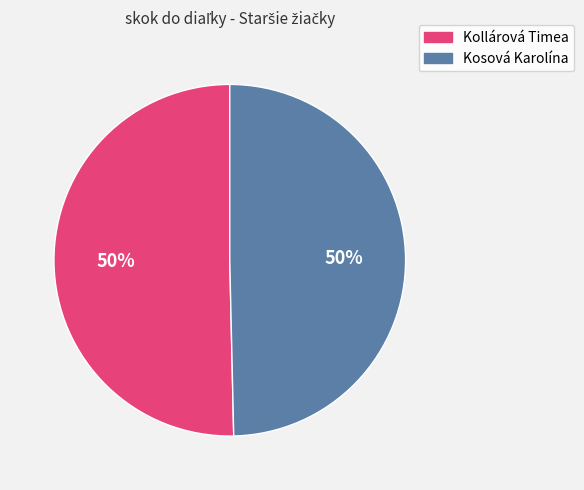

To the nearest percent, what is the combined percentage of Kollárová Timea and Kosová Karolína?

100%